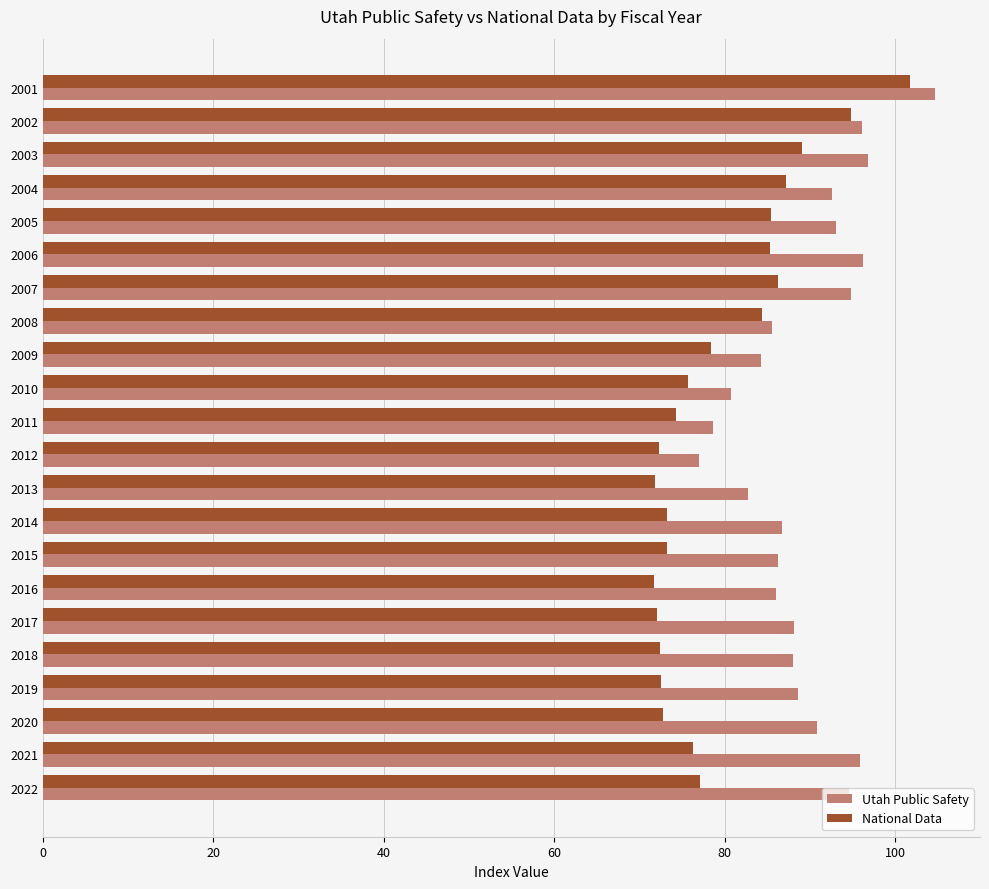

Which series has the widest spread of values?

National Data